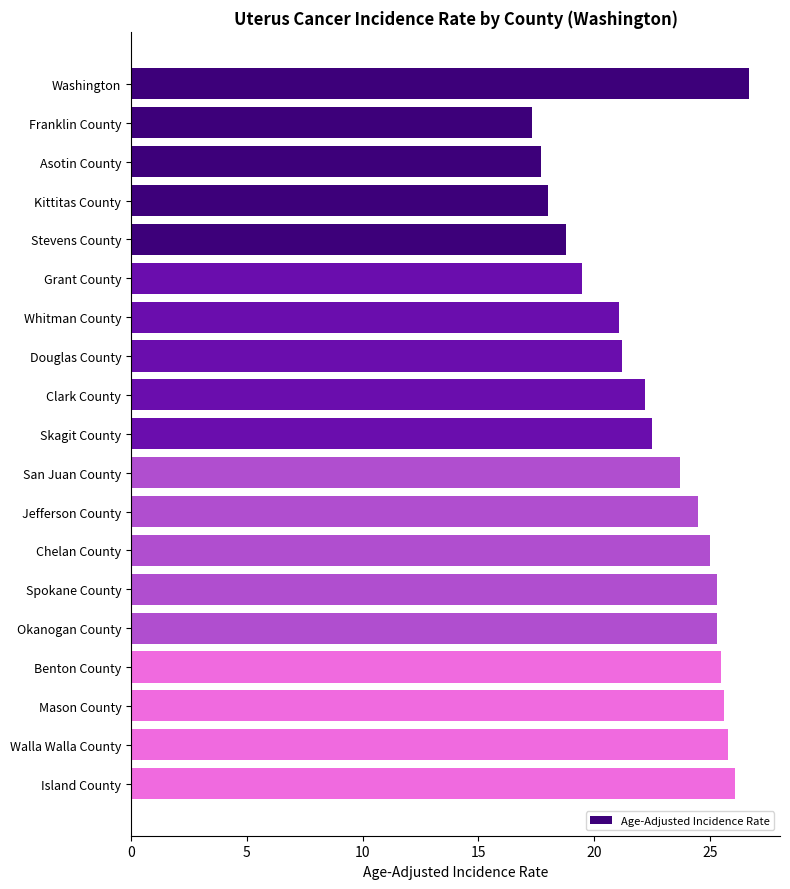

What is the change in value from Douglas County to Clark County?

+1.0